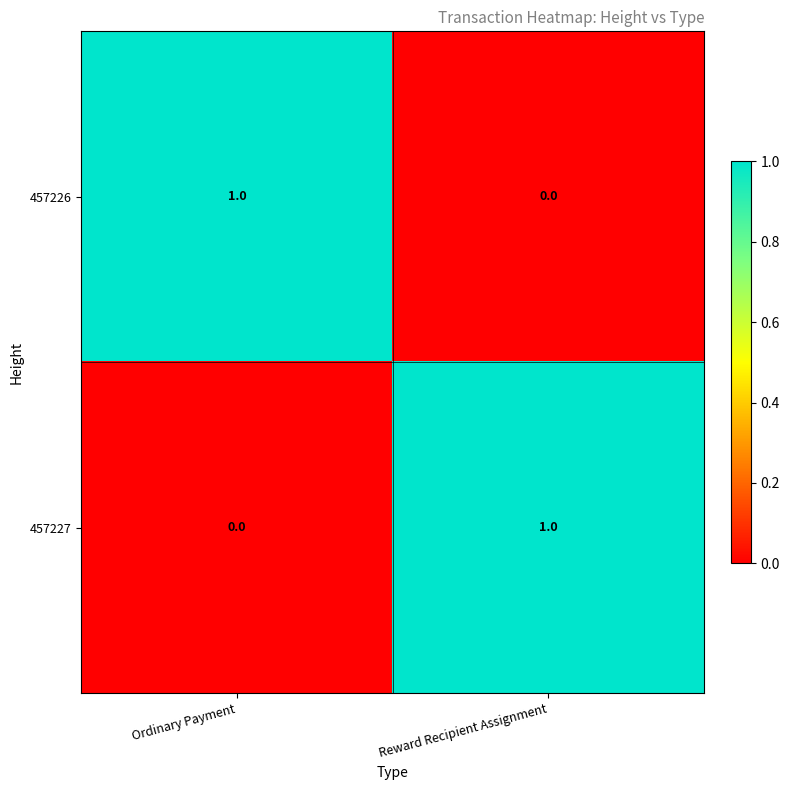

At how many categories does at least one series exceed 0?

2